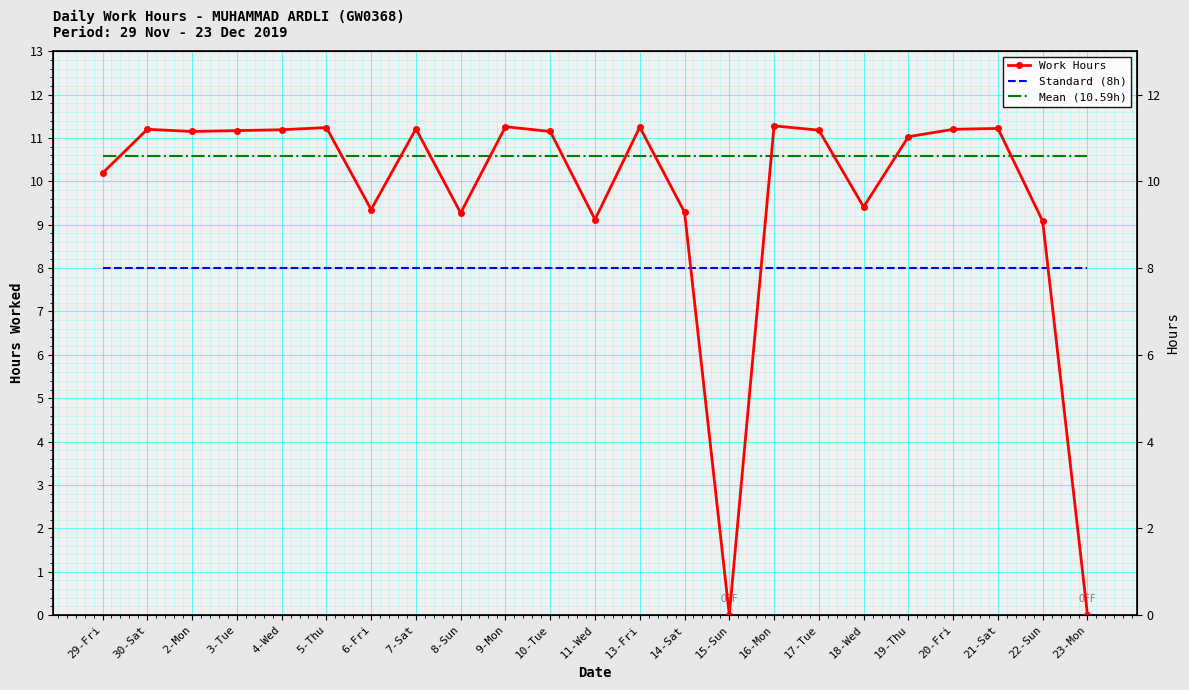

Is it true that Standard (8h) equals 8.0 at 30-Sat?

True